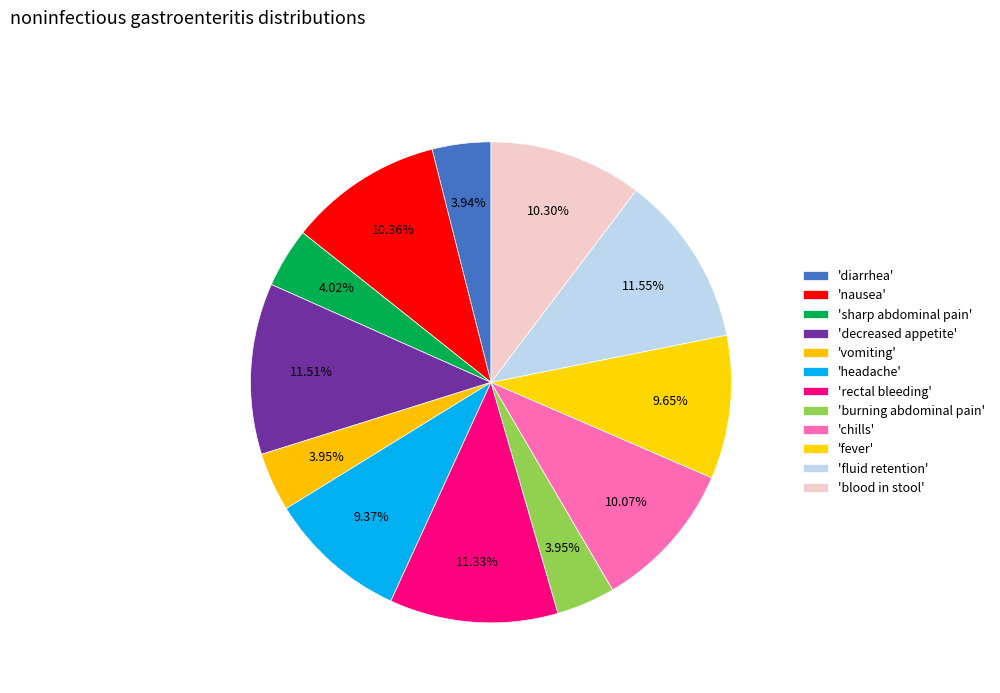

How many segments does this pie chart have?

12